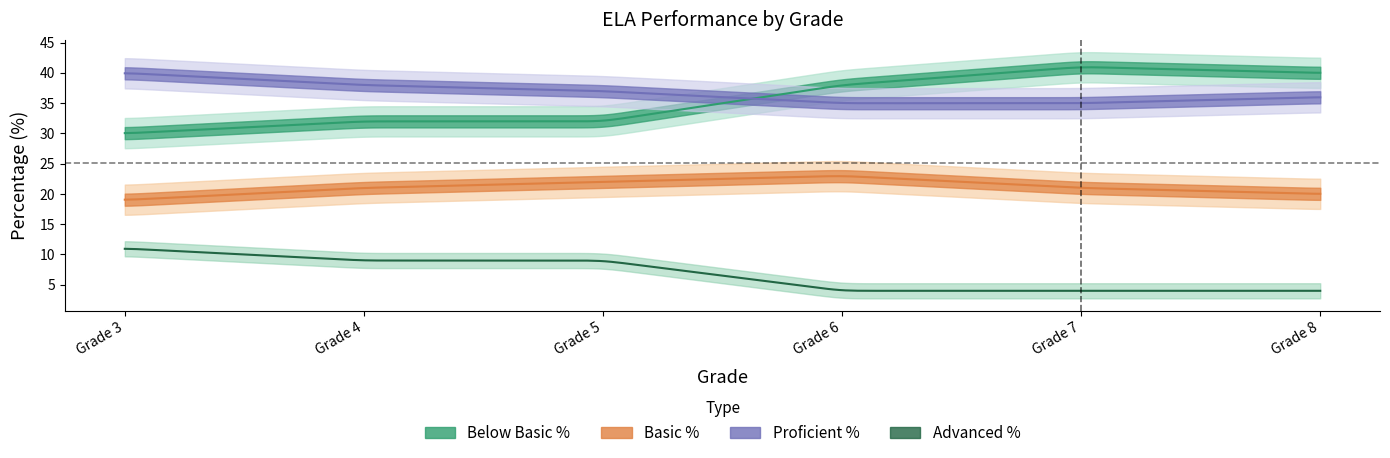

Reading left to right, transcribe all the data shown in this chart.

Below Basic %: 30	32	32	38	41	40
Basic %: 19	21	22	23	21	20
Proficient %: 40	38	37	35	35	36
Advanced %: 11	9	9	4	4	4